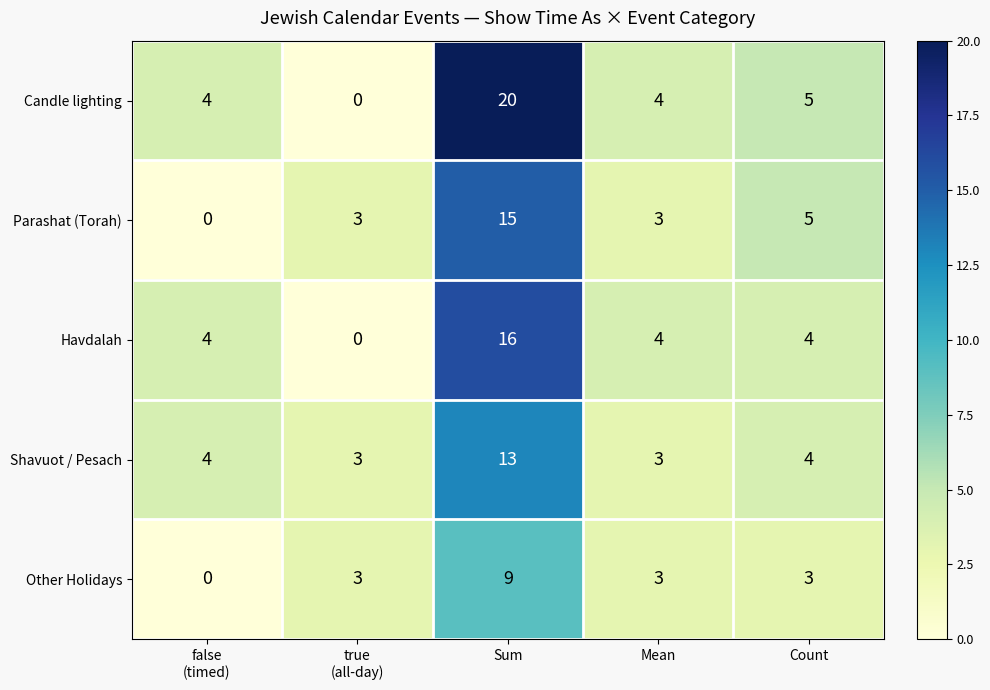

What is the total value across all series at Count?

21